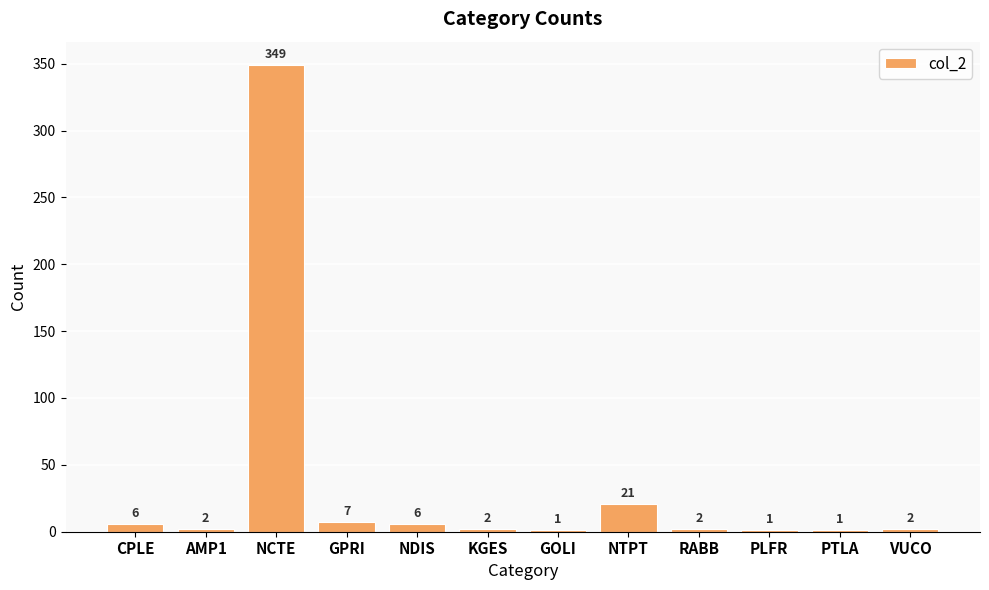

The value at KGES is 2. True or false?

True